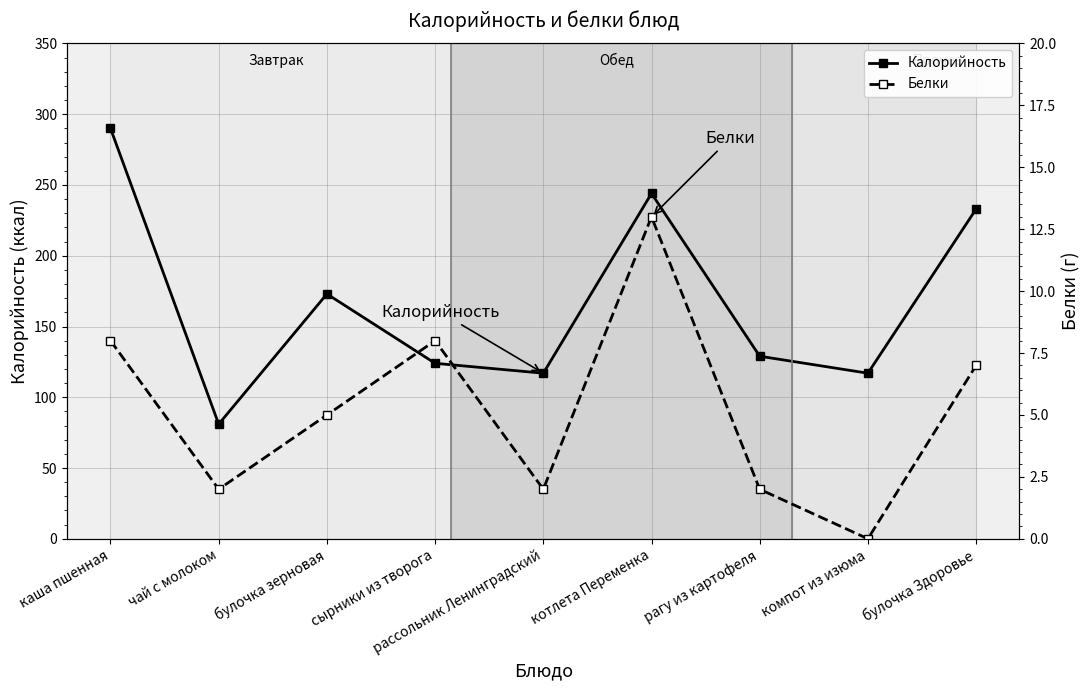

True or false: Калорийность has a value of 117 at компот из изюма.

True